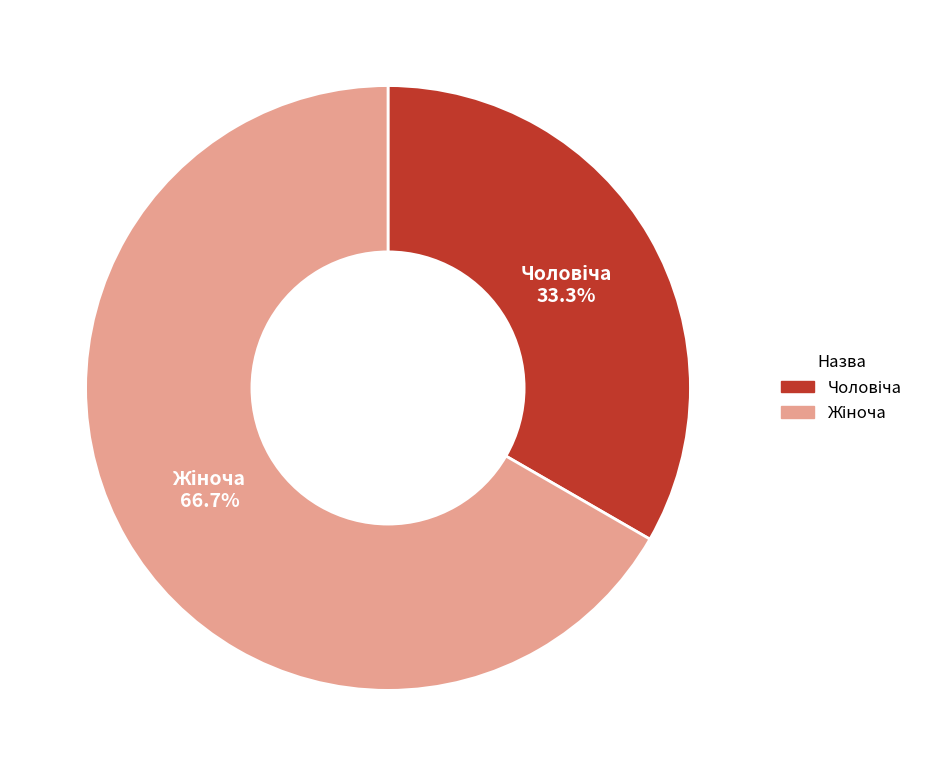

Is there a majority slice in this chart?

Yes